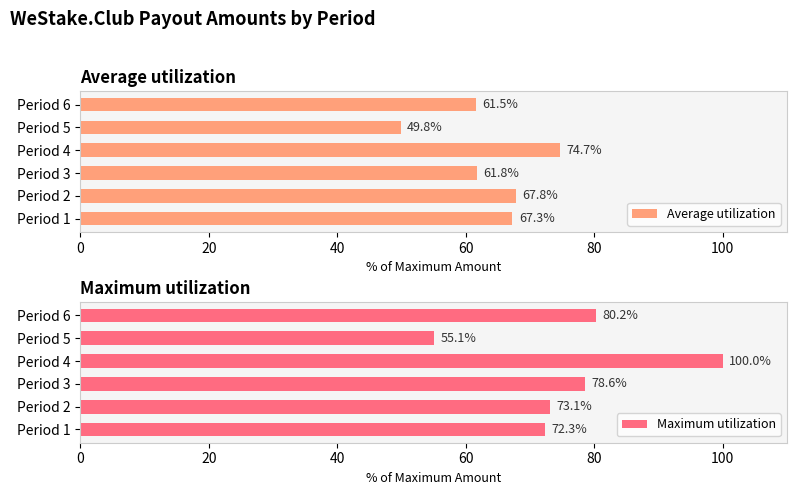

Are the bars grouped side by side (vs. stacked)?

Yes